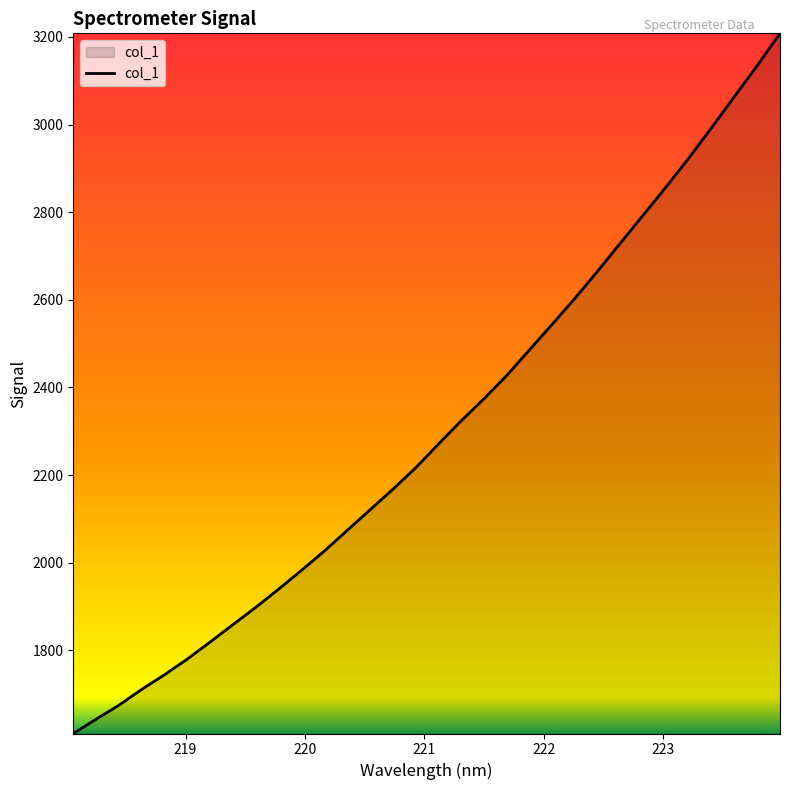

How many values exceed 2270?

16